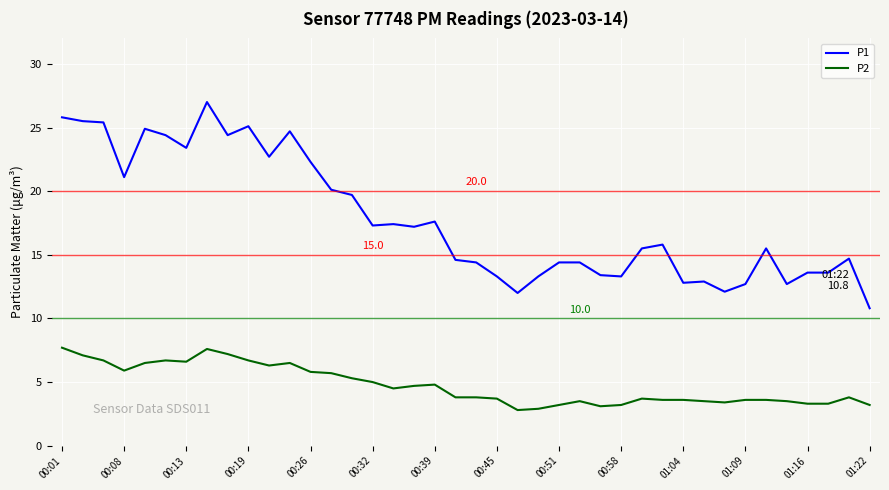

How many values in the P1 series exceed 15?

22